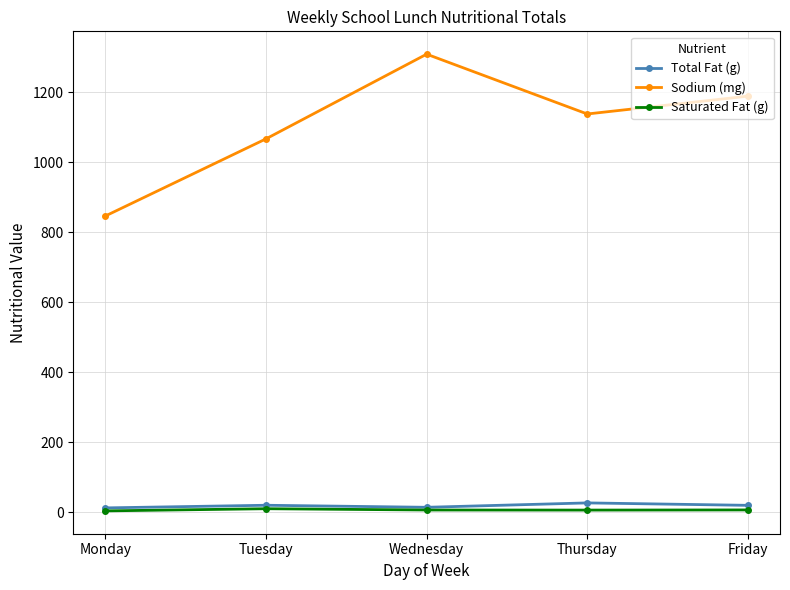

What is the value of the Sodium (mg) point at the 3rd from the left?

1309.0